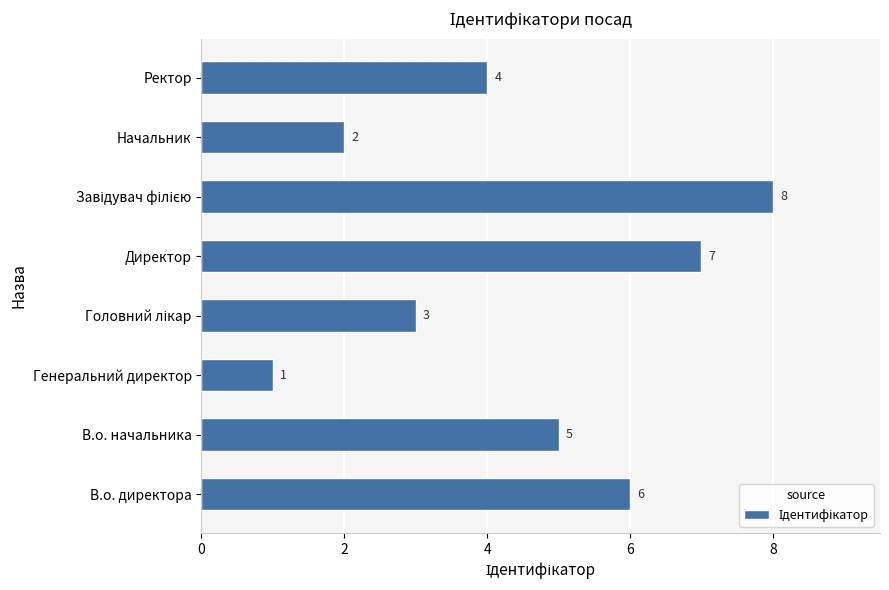

What is the sum of all values?

36